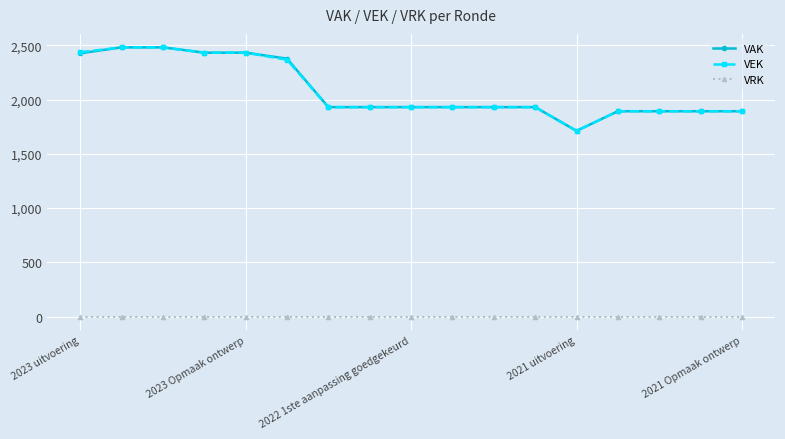

At how many categories does at least one series exceed 1862?

16